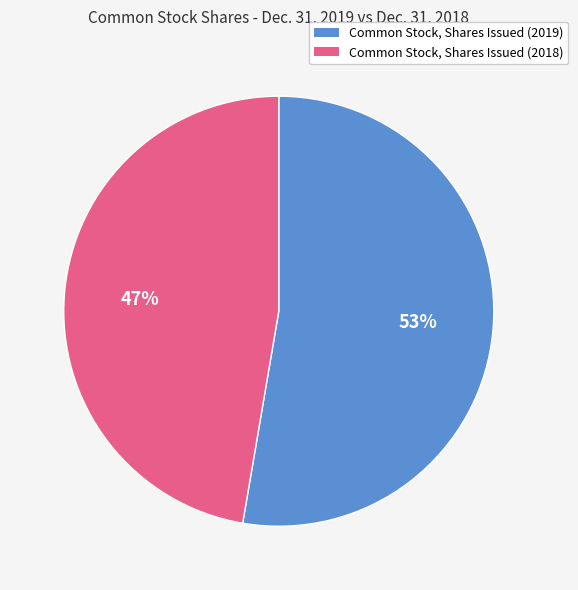

To the nearest percent, what is the combined percentage of Common Stock, Shares Issued (2019) and Common Stock, Shares Issued (2018)?

100%